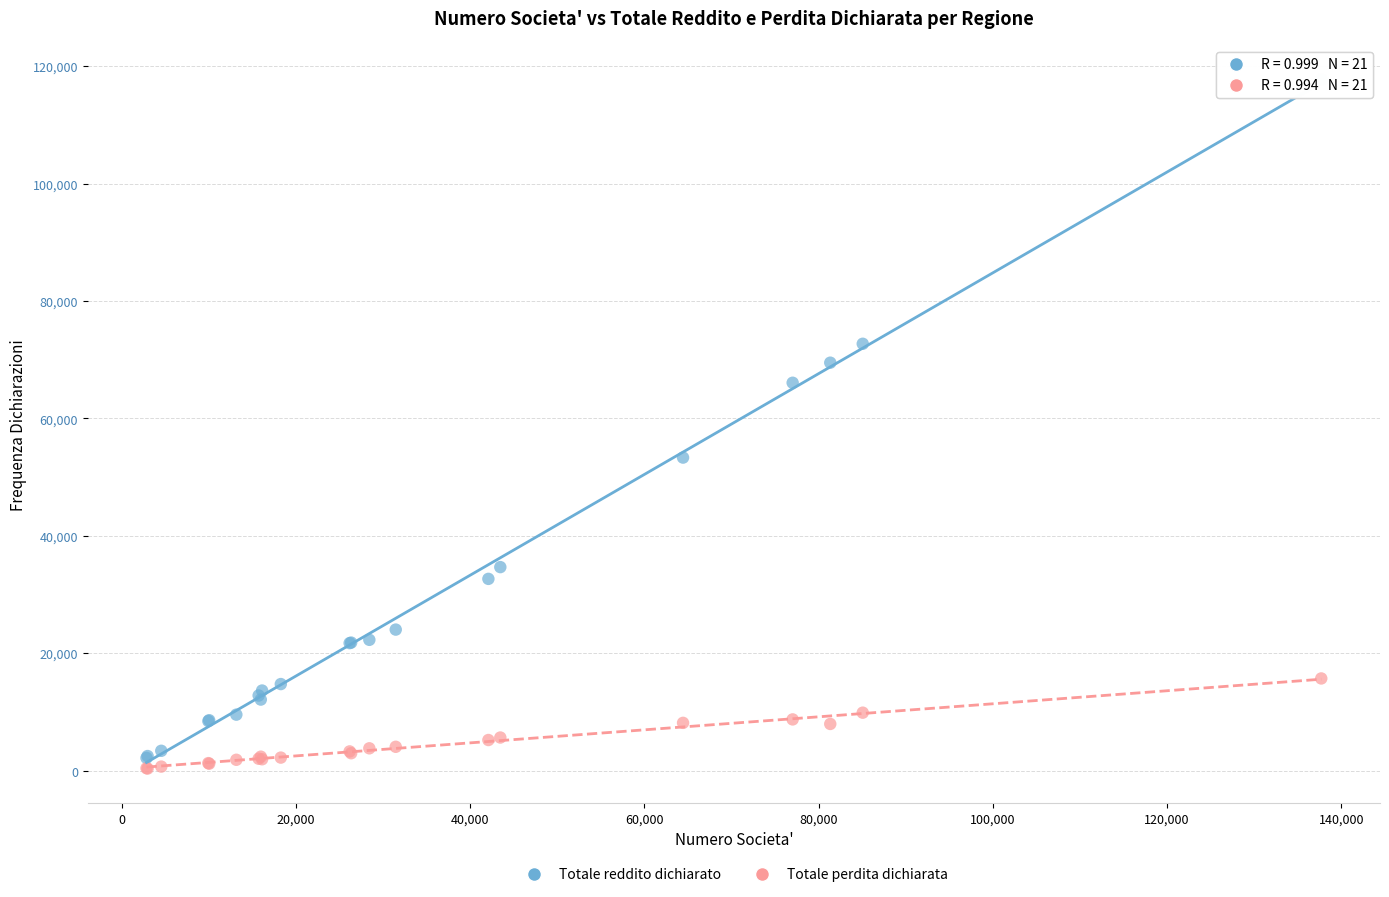

Which series has the largest Y range (max minus min)?

Totale reddito dichiarato